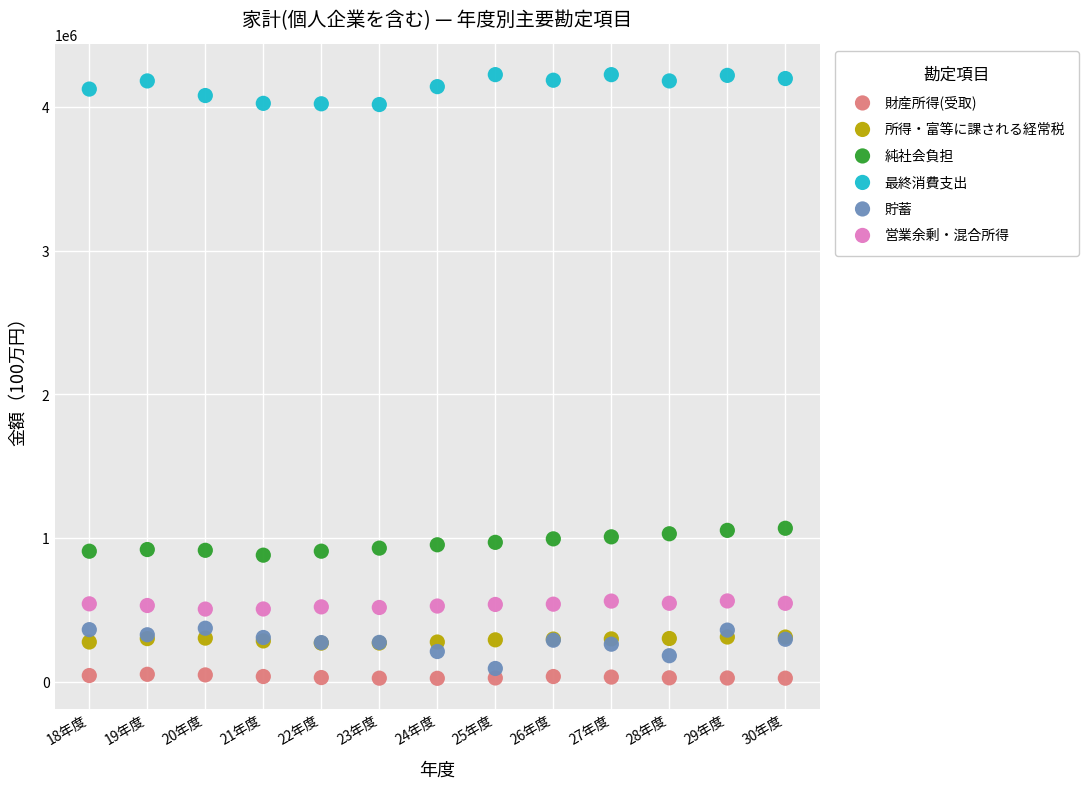

Which series contains the highest Y value?

最終消費支出